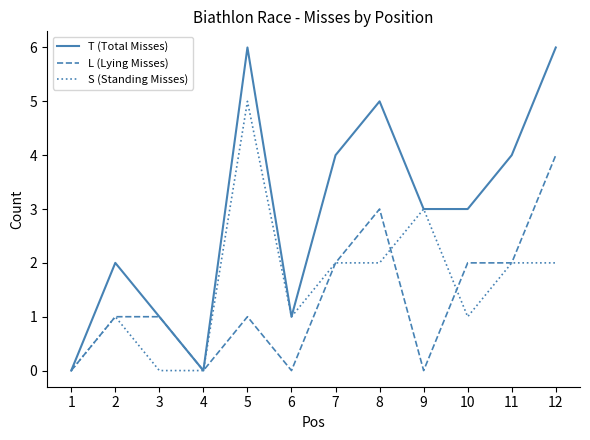

What is the maximum value shown in the chart?

6